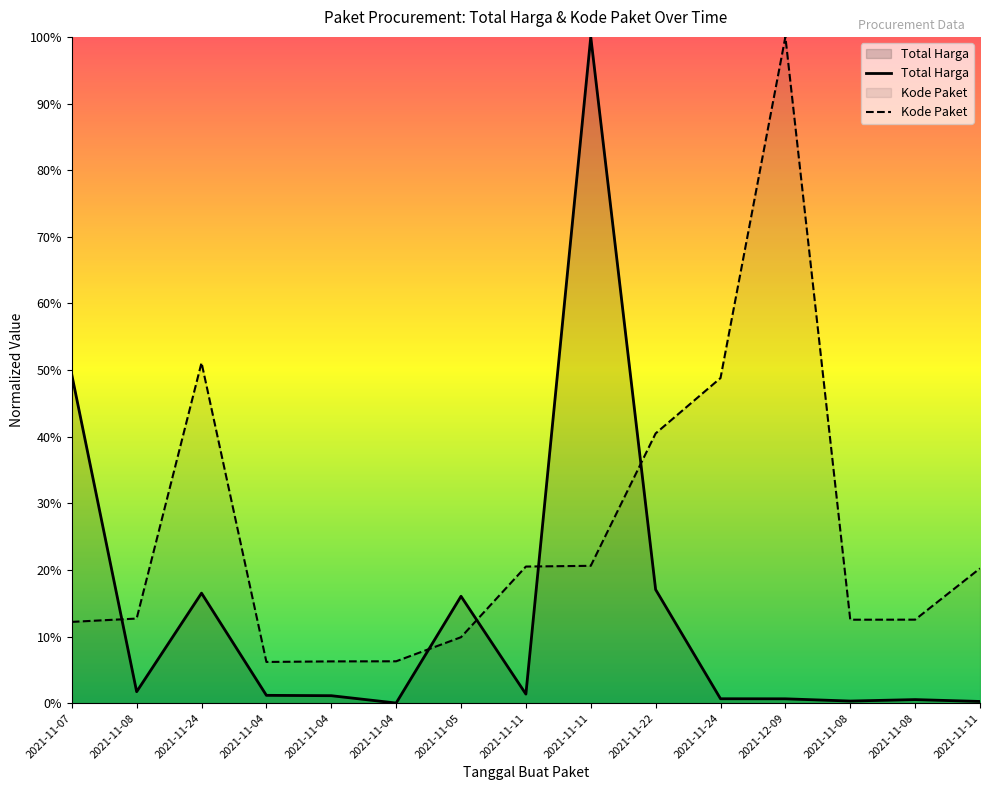

Reading left to right, extract all data points from this chart.

Total Harga: 0.5	0.0	0.2	0.0	0.0	0.0	0.2	0.0	1.0	0.2	0.0	0.0	0.0	0.0	0.0
Kode Paket: 0.1	0.1	0.5	0.1	0.1	0.1	0.1	0.2	0.2	0.4	0.5	1.0	0.1	0.1	0.2